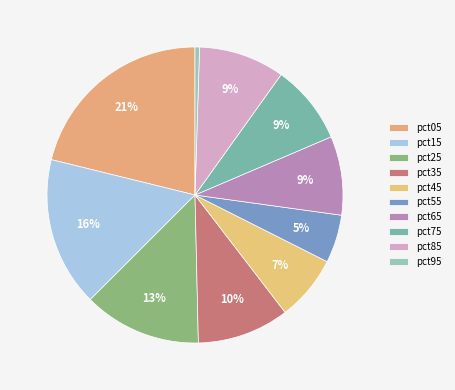

How many slices are in this pie chart?

10